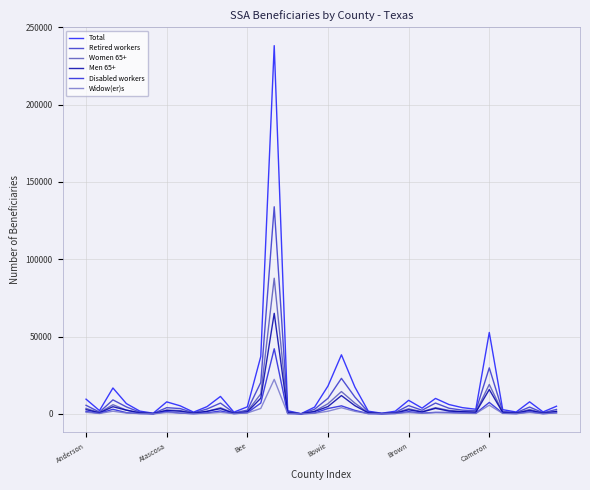

At how many categories does at least one series exceed 23085?

4